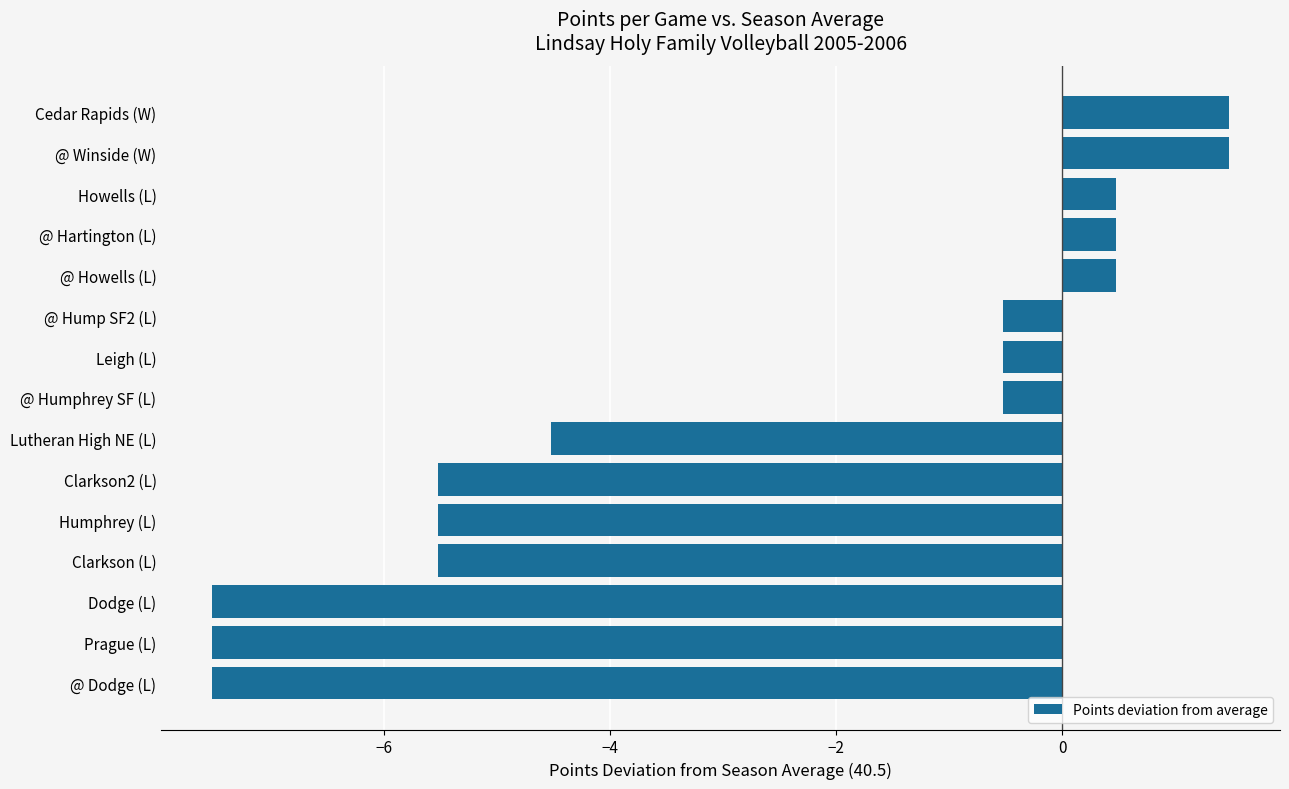

What is the average value?

-2.7